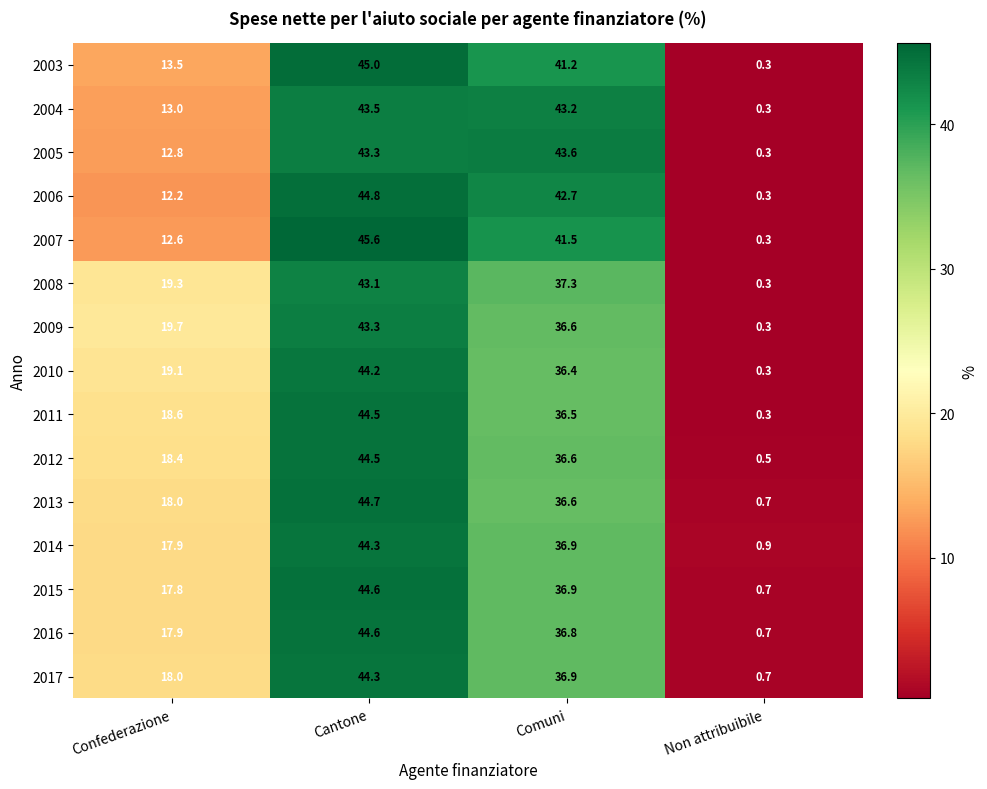

What is the sum of the 2006 values at Confederazione and Non attribuibile?

12.5